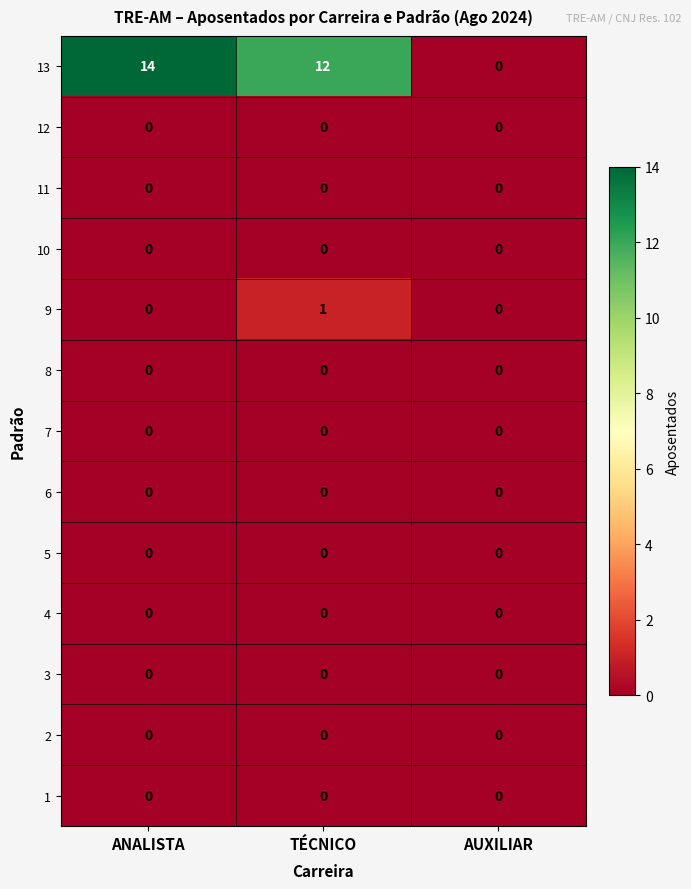

What is the spread (max minus min) of values at ANALISTA?

14